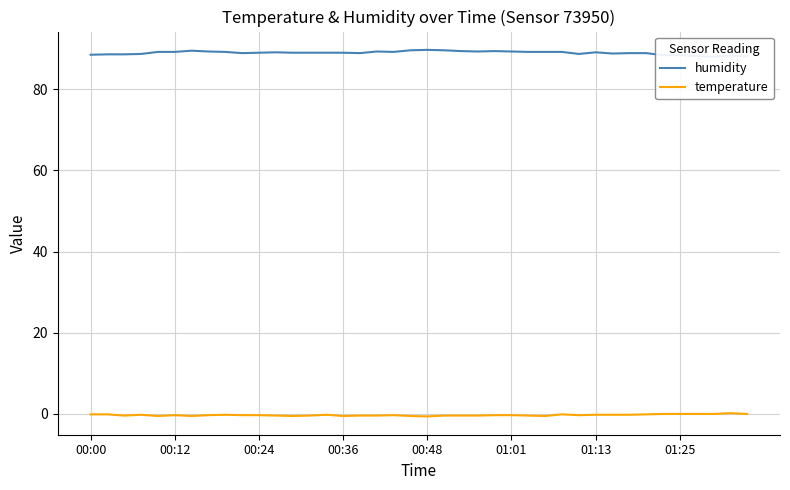

What is the average value of the humidity series?

89.0